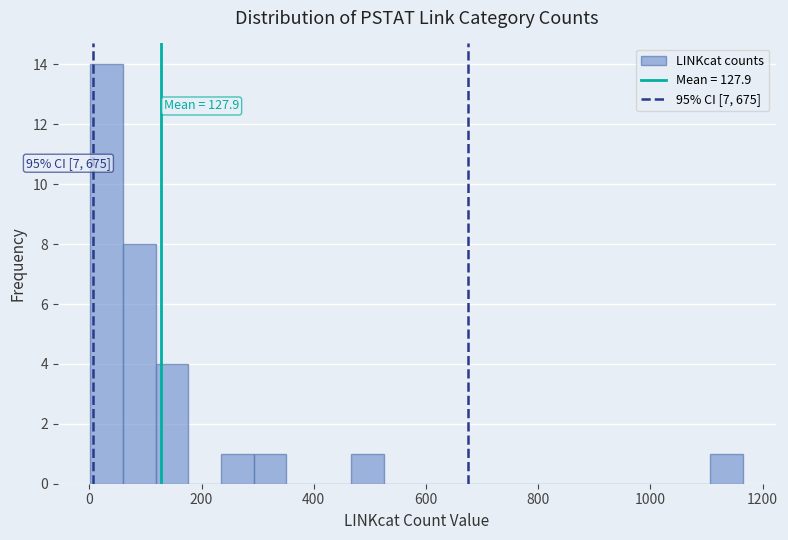

Around what value on the x-axis is the tallest bar? Give the approximate position of its centre, as read against the axis.

40